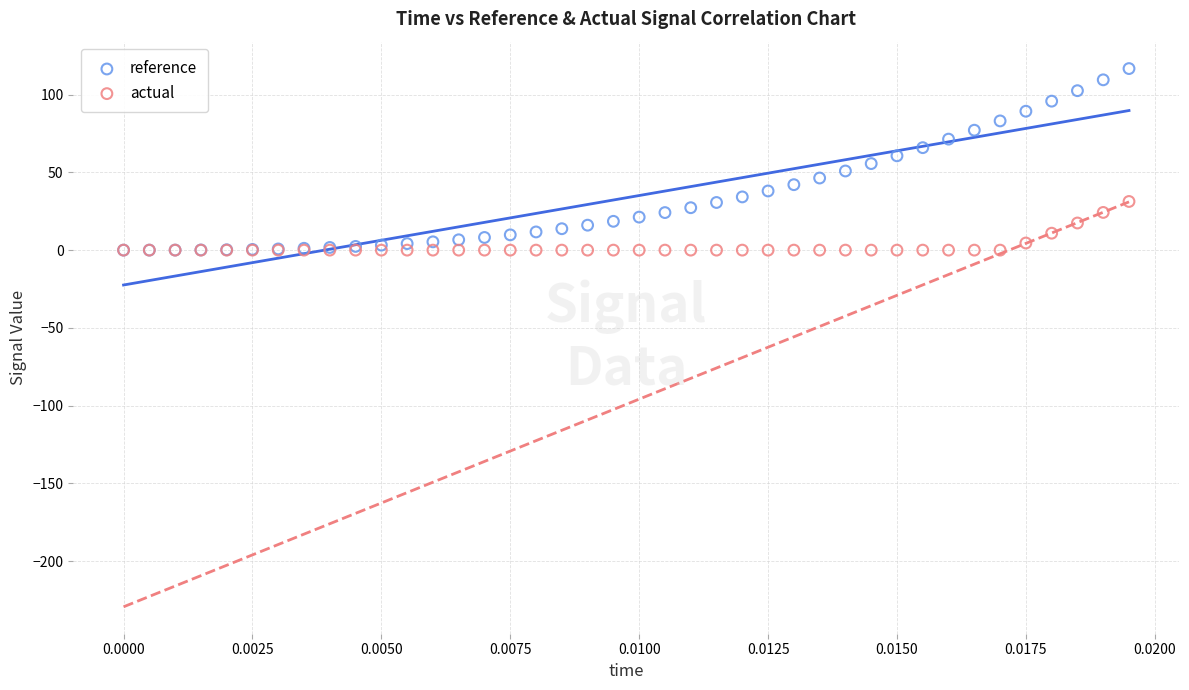

Which series has the largest Y range (max minus min)?

reference